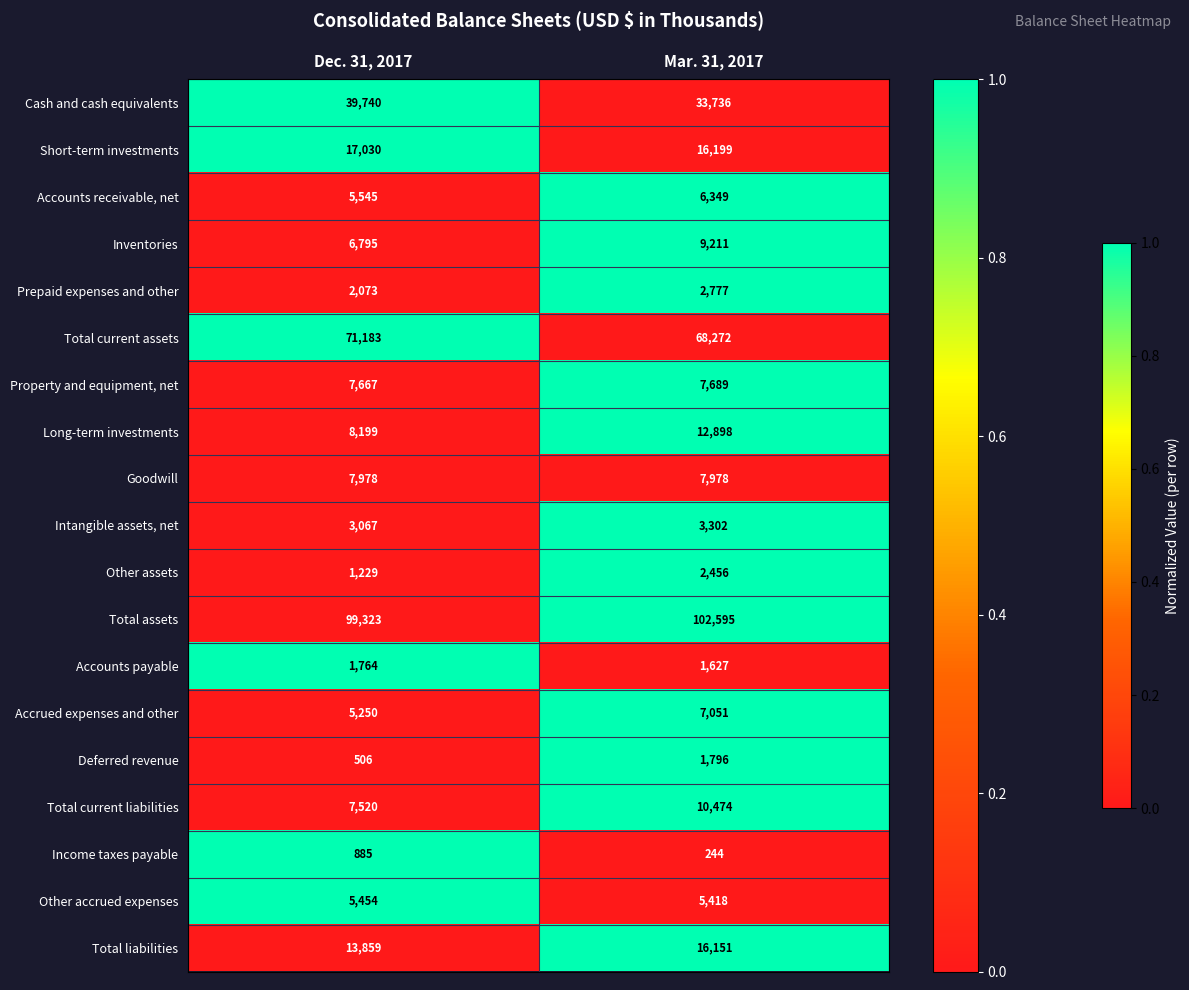

What is the spread (max minus min) of values at Mar. 31, 2017?

102351